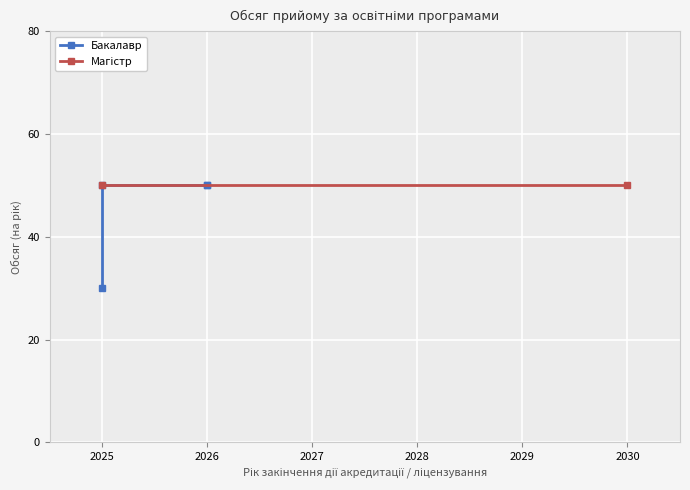

Is it true that the value at 2025 is 30?

True